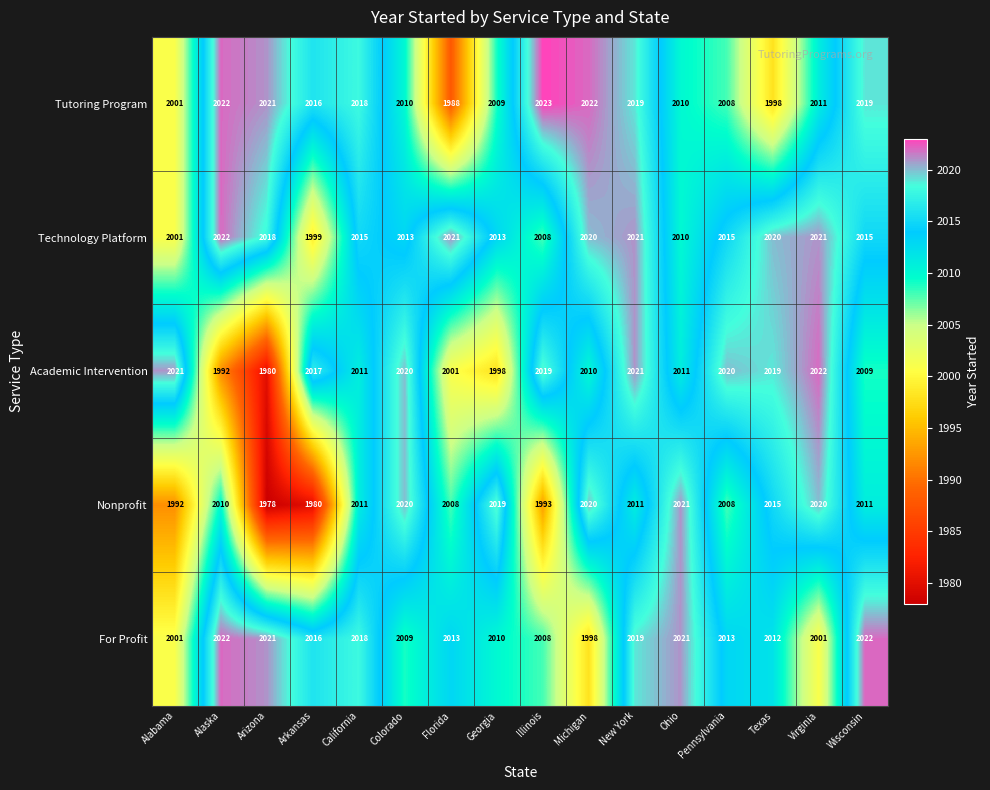

At which category does the chart reach its peak across all series?

Illinois